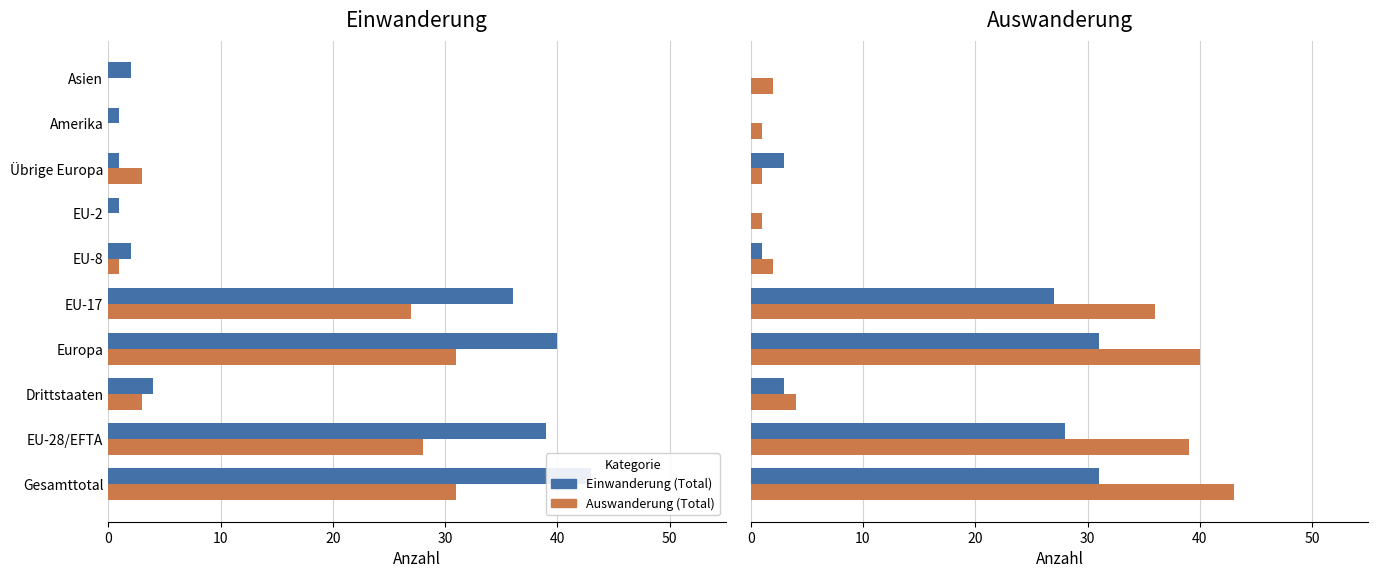

How many groups of bars are there?

10